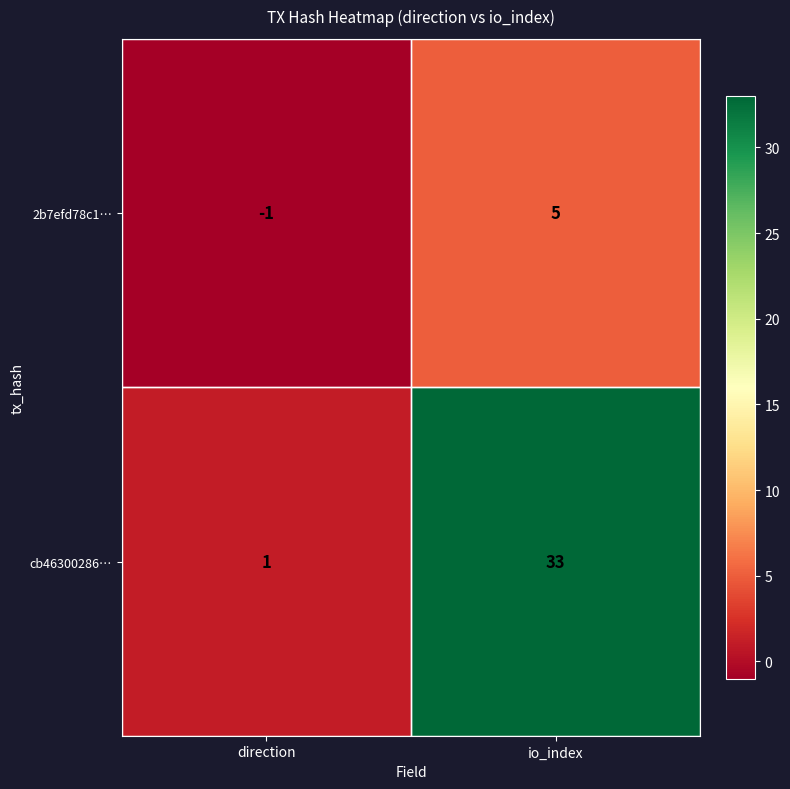

At which category is the sum across all series the highest?

io_index